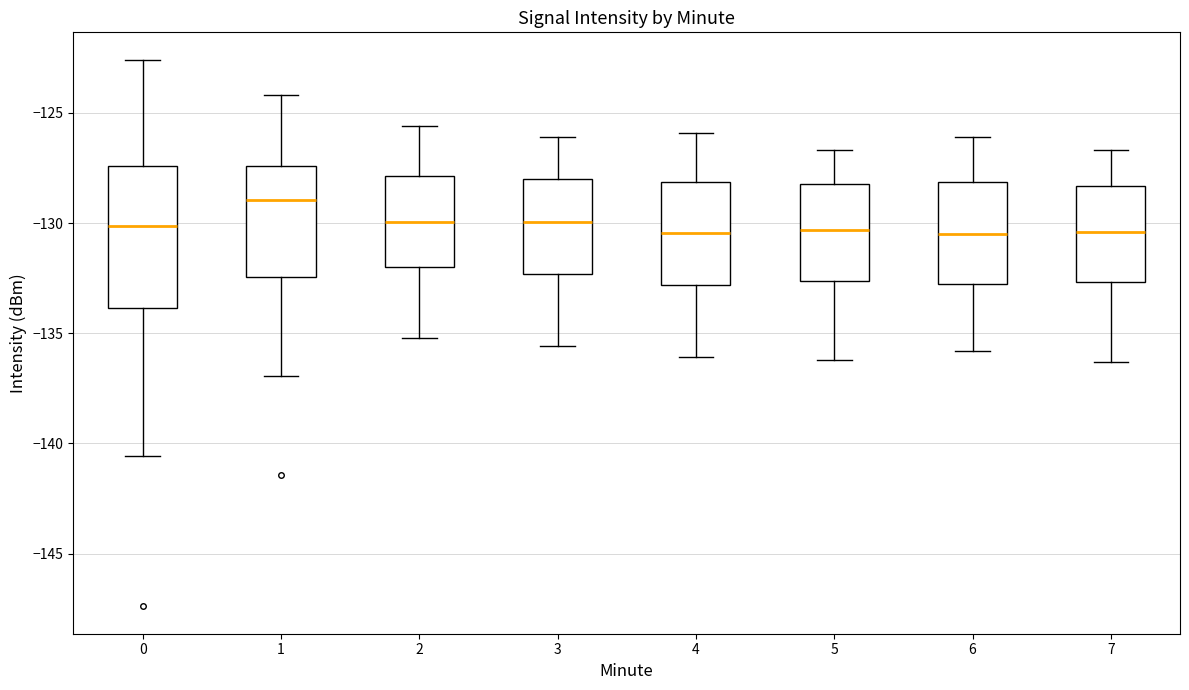

Reading left to right, read every box against the y-axis: the position of its median line, the range the box covers, and the ends of its whiskers. The values are not printed on the chart, so give them approximately, as read against the axis.

0: median -130.0, box -134.0 to -127.5, whiskers -140.5 to -122.5
1: median -129.0, box -132.5 to -127.5, whiskers -137.0 to -124.0
2: median -130.0, box -132.0 to -128.0, whiskers -135.0 to -125.5
3: median -130.0, box -132.5 to -128.0, whiskers -135.5 to -126.0
4: median -130.5, box -133.0 to -128.0, whiskers -136.0 to -126.0
5: median -130.5, box -132.5 to -128.0, whiskers -136.0 to -126.5
6: median -130.5, box -132.5 to -128.0, whiskers -136.0 to -126.0
7: median -130.5, box -132.5 to -128.5, whiskers -136.5 to -126.5